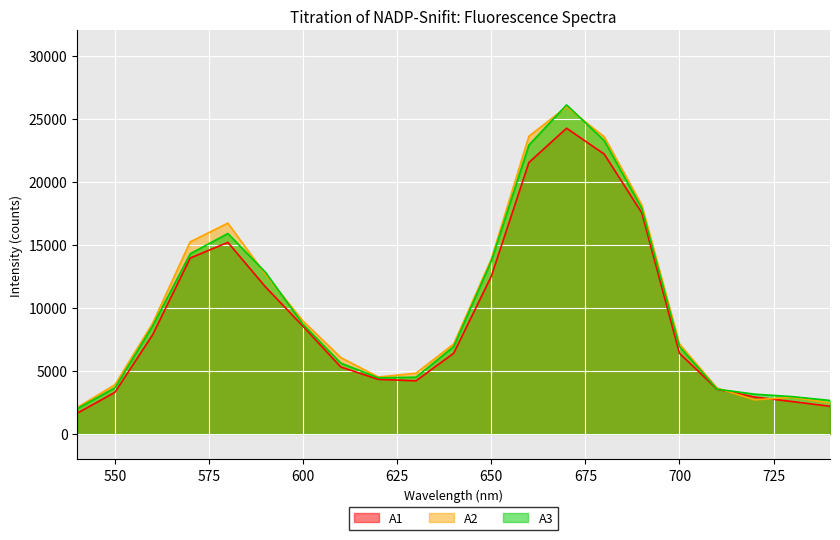

At which category is the sum across all series the highest?

670